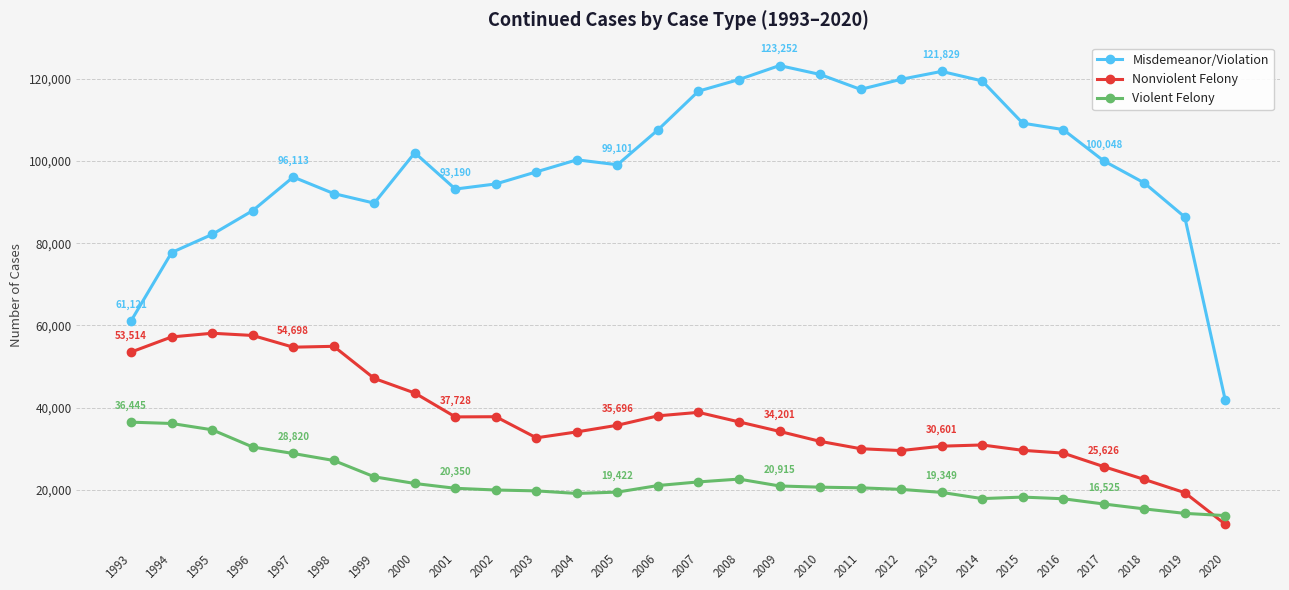

True or false: Violent Felony and Misdemeanor/Violation cross at least once.

False